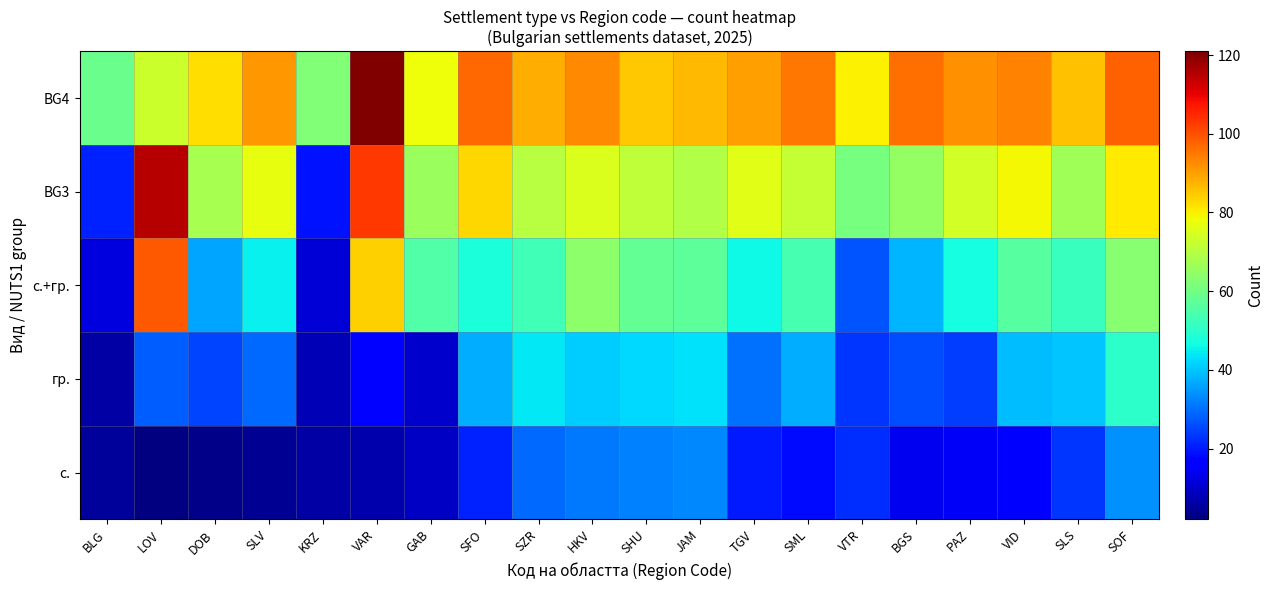

Reading right to left, transcribe all the data shown in this chart.

с.: SOF=34	SLS=23	VID=16	PAZ=15	BGS=14	VTR=22	SML=18	TGV=20	JAM=33	SHU=32	HKV=31	SZR=29	SFO=21	GAB=9	VAR=7	KRZ=6	SLV=4	DOB=3	LOV=2	BLG=5
гр.: SOF=50	SLS=40	VID=39	PAZ=24	BGS=26	VTR=23	SML=37	TGV=30	JAM=43	SHU=42	HKV=41	SZR=44	SFO=37	GAB=10	VAR=17	KRZ=8	SLV=29	DOB=25	LOV=28	BLG=6
с.+гр.: SOF=63	SLS=52	VID=56	PAZ=47	BGS=38	VTR=27	SML=54	TGV=46	JAM=57	SHU=58	HKV=64	SZR=53	SFO=48	GAB=55	VAR=84	KRZ=11	SLV=45	DOB=36	LOV=99	BLG=12
BG3: SOF=81	SLS=67	VID=79	PAZ=74	BGS=65	VTR=61	SML=72	TGV=76	JAM=69	SHU=71	HKV=75	SZR=70	SFO=83	GAB=66	VAR=103	KRZ=19	SLV=77	DOB=68	LOV=115	BLG=21
BG4: SOF=98	SLS=86	VID=94	PAZ=92	BGS=96	VTR=80	SML=95	TGV=90	JAM=87	SHU=85	HKV=93	SZR=88	SFO=97	GAB=78	VAR=121	KRZ=62	SLV=91	DOB=82	LOV=73	BLG=59